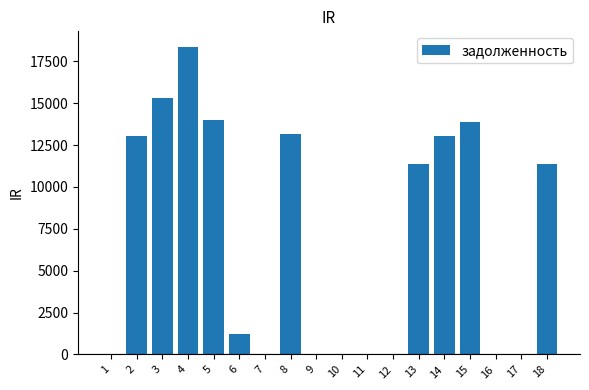

Are the bars grouped side by side (vs. stacked)?

No